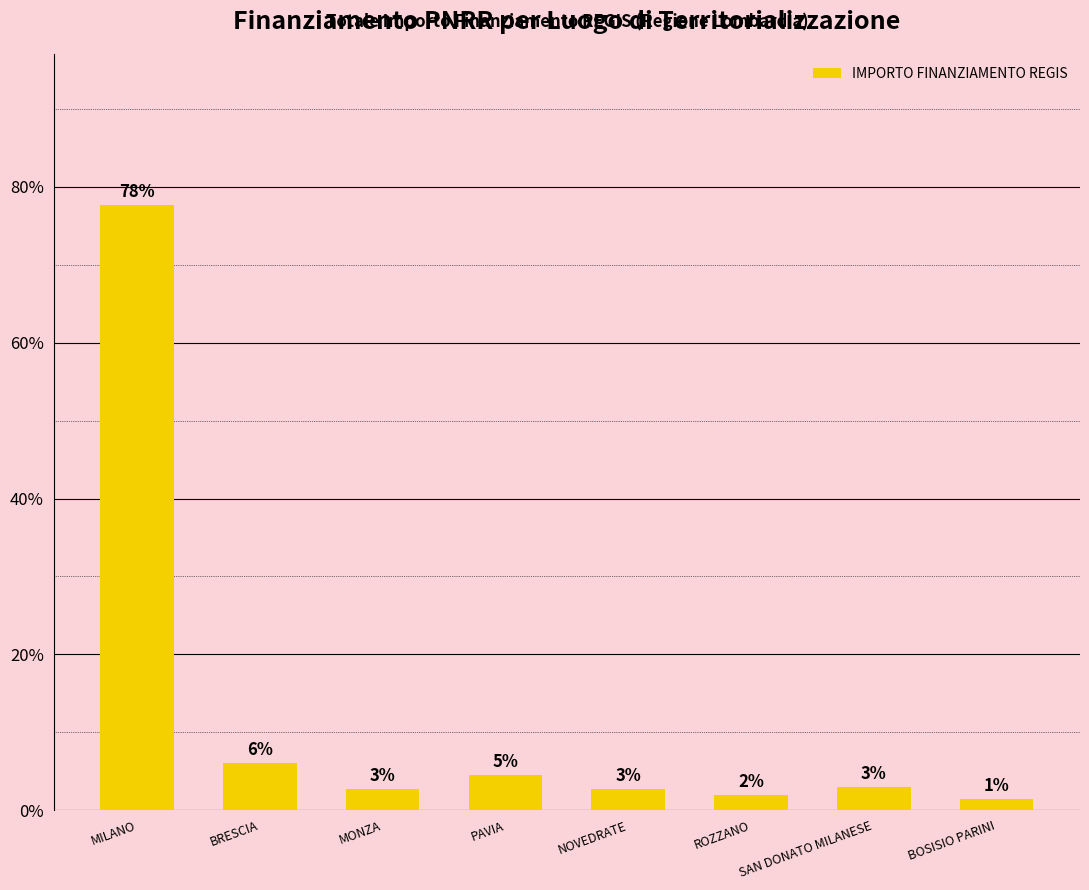

What is the sum of the values at BRESCIA and MILANO?

83.7